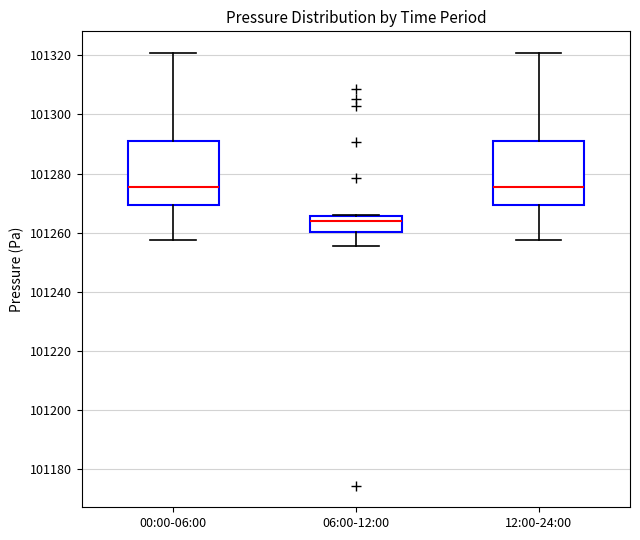

Reading left to right, transcribe this box plot: for each box, give where its median line is, the range the box spans, and where its two whiskers end, as read against the y-axis. The values are not printed on the chart, so give them approximately, as read against the axis.

00:00-06:00: median 101276, box 101270 to 101292, whiskers 101258 to 101320
06:00-12:00: median 101264, box 101260 to 101266, whiskers 101256 to 101266
12:00-24:00: median 101276, box 101270 to 101292, whiskers 101258 to 101320